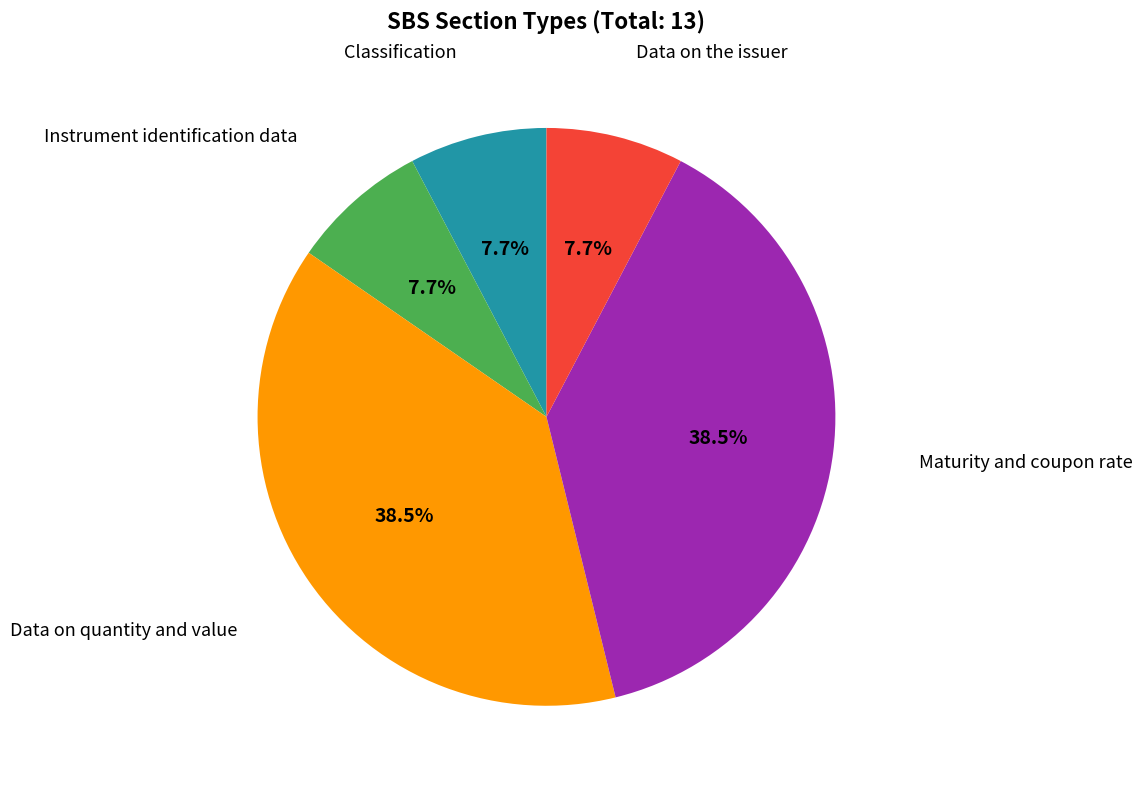

Is there a majority slice in this chart?

No